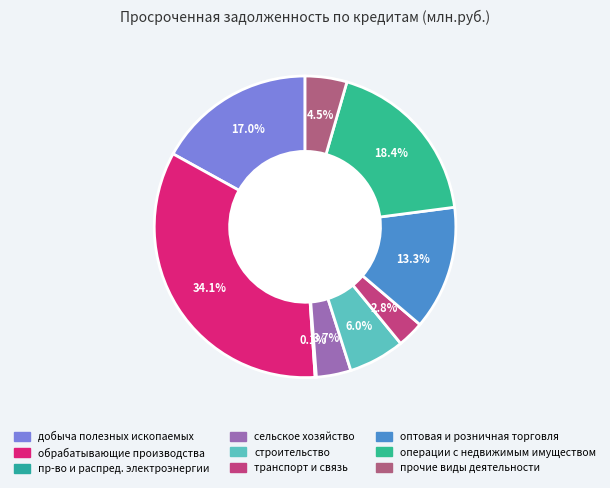

To the nearest percent, what is the difference between the largest and smallest slice percentages?

34%